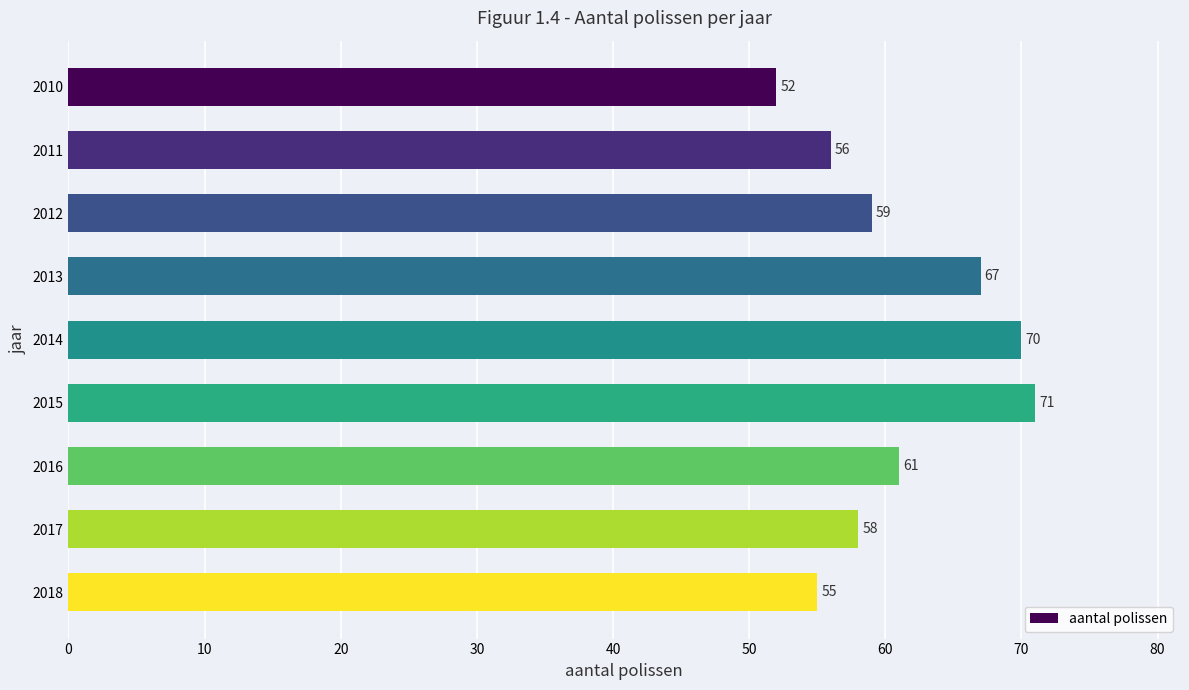

What is the maximum value shown in the chart?

71